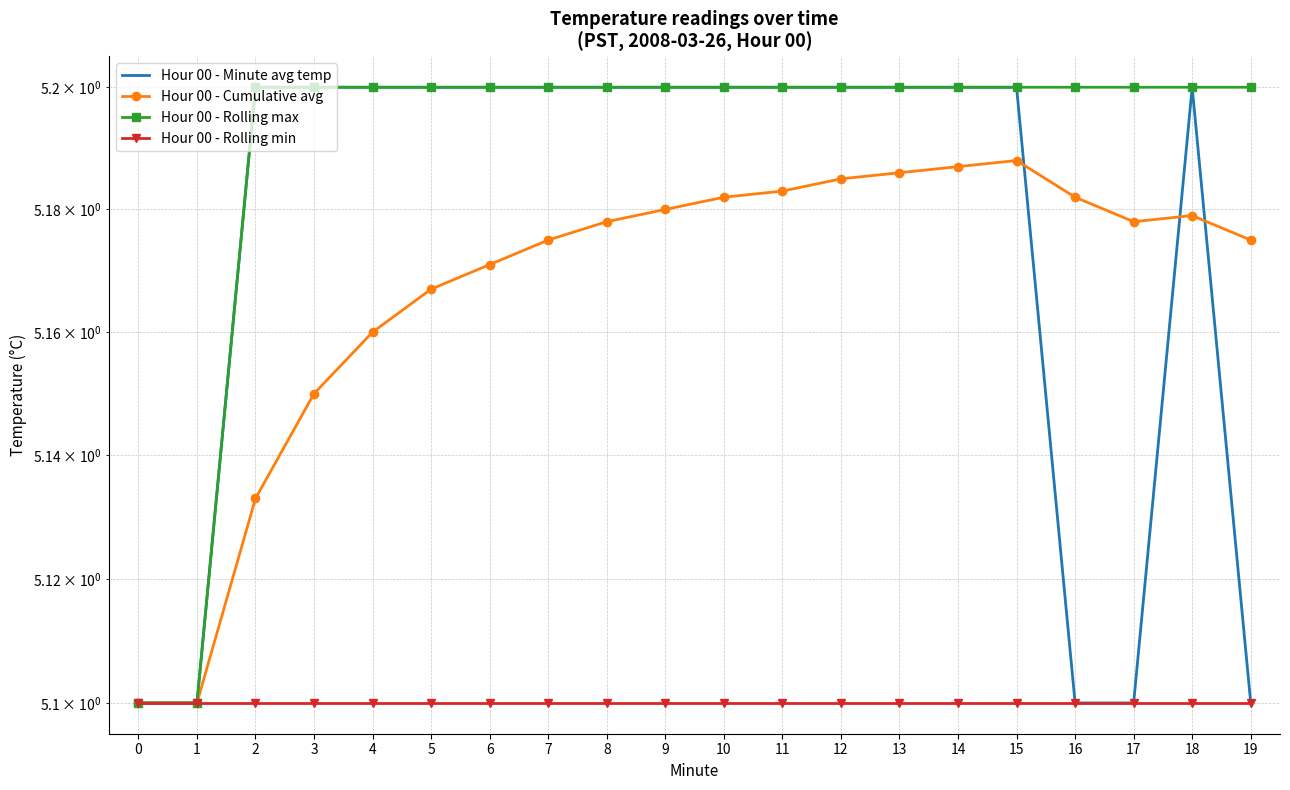

Which series has the widest spread of values?

Hour 00 - Minute avg temp